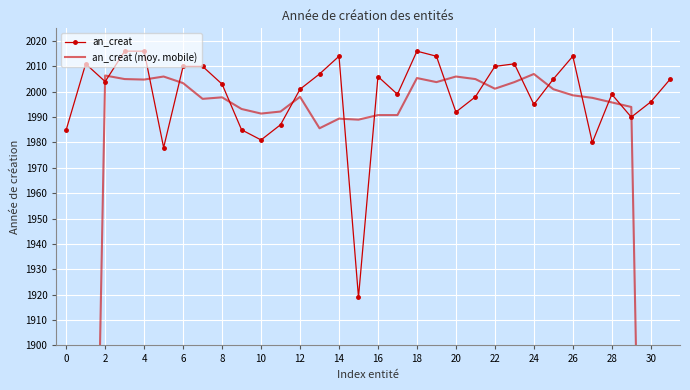

The an_creat series shows 2016 at 4. True or false?

True